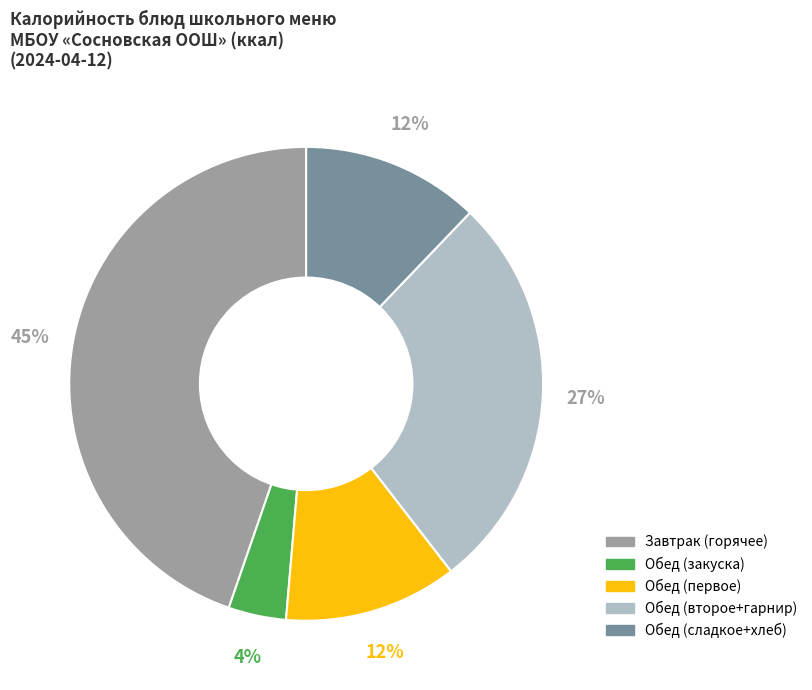

To the nearest percent, what is the difference between the largest and smallest slice percentages?

41%